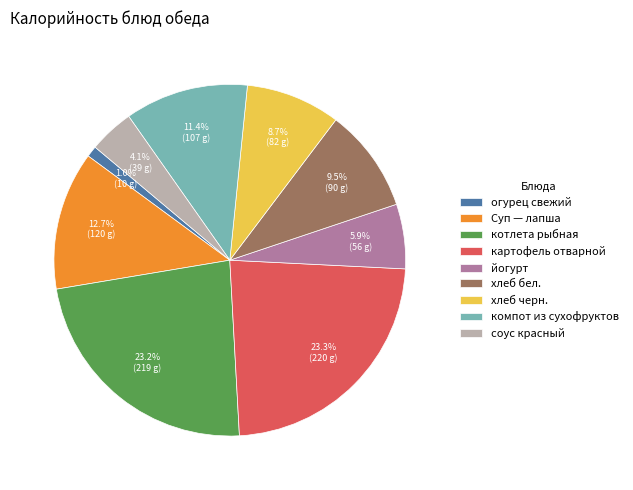

Which category has the smallest portion of the pie?

огурец свежий